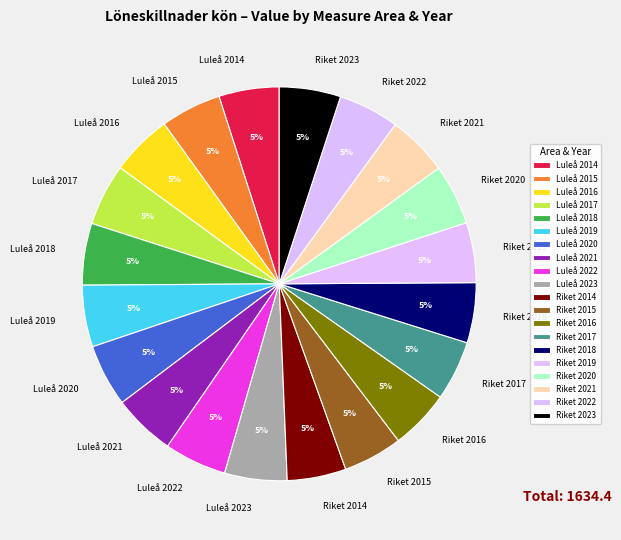

Combined, do Luleå 2021 and Luleå 2015 account for over 50%?

No